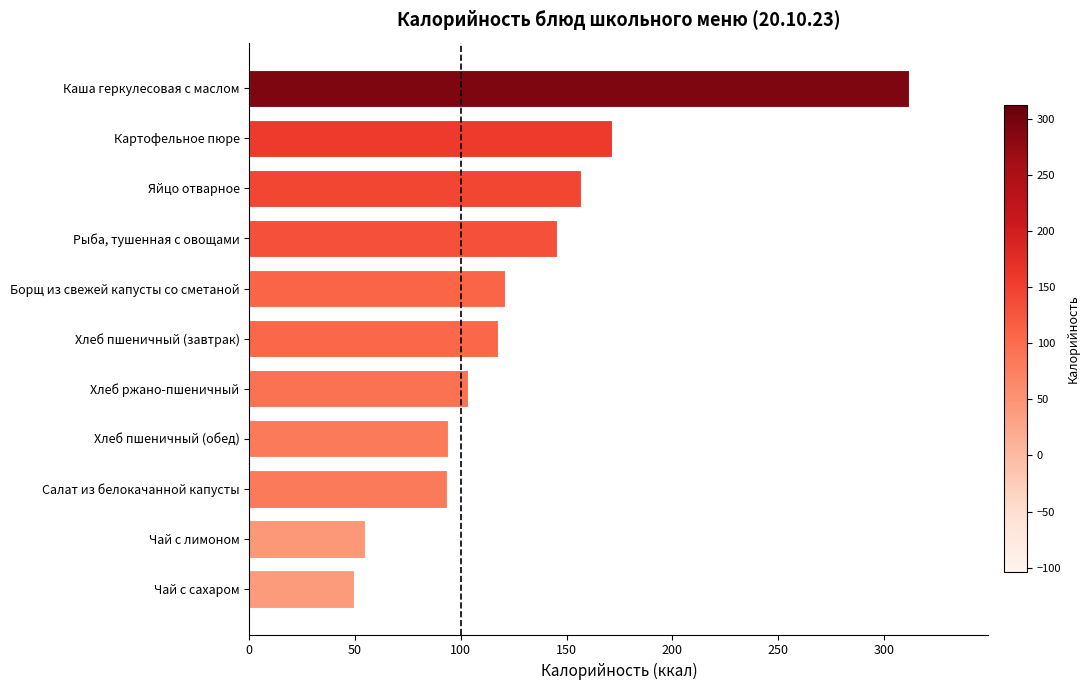

Between Чай с сахаром and Каша геркулесовая с маслом, which is larger?

Каша геркулесовая с маслом